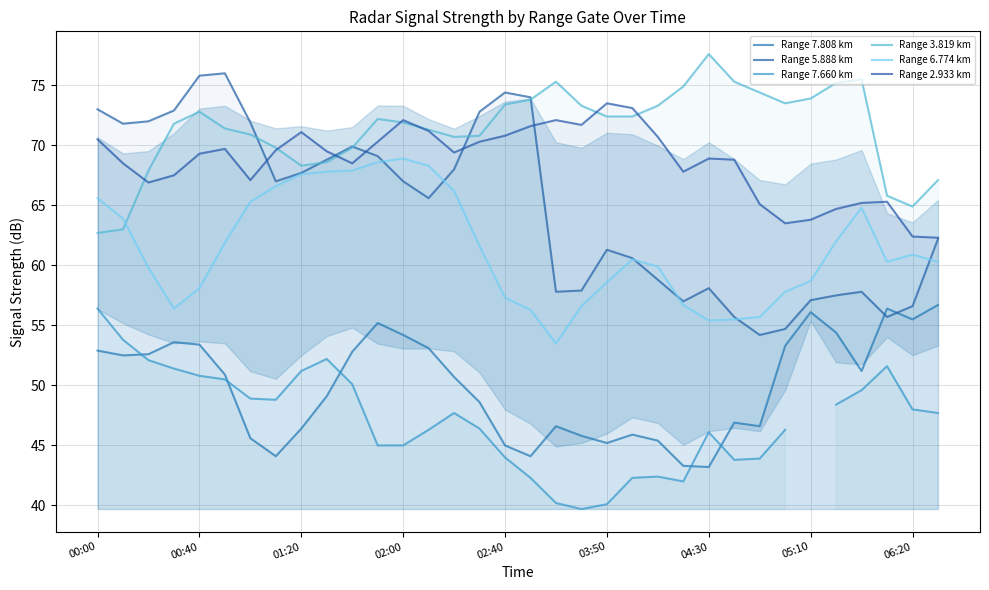

What is the difference between the Range 6.774 km values at 03:50 and 10?

6.0